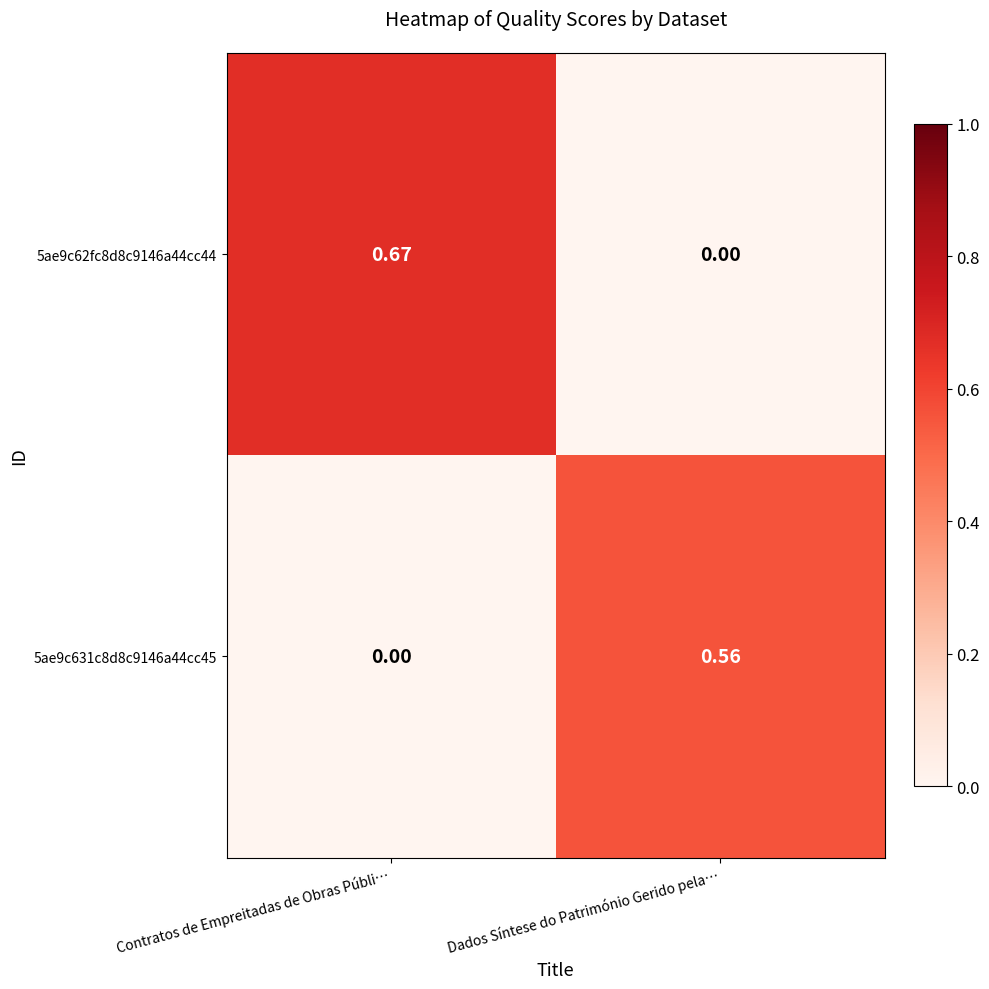

At which category is the sum across all series the highest?

Contratos de Empreitadas de Obras Públi…